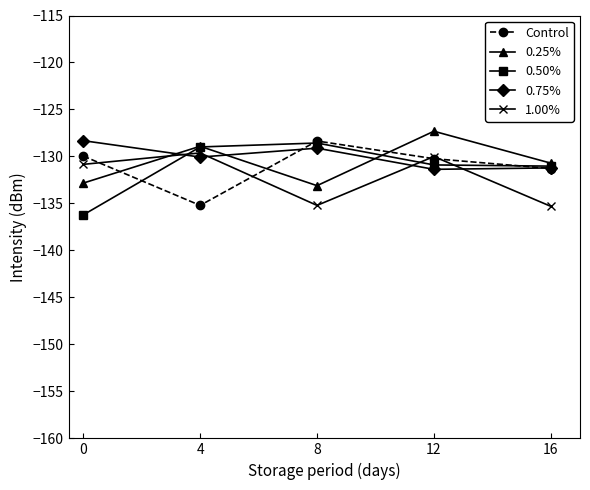

Which series changed the most between 0 and 16?

0.50%